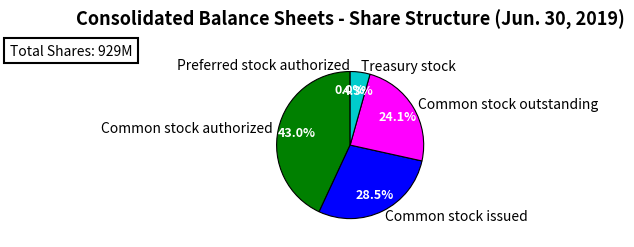

Is the sum of Common stock issued and Common stock authorized greater than half?

Yes